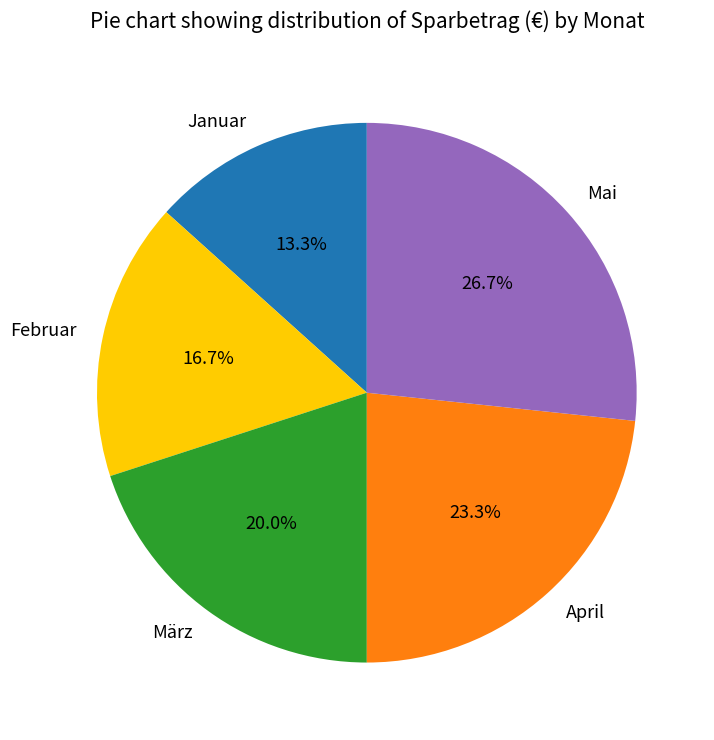

Between Januar and Februar, which is larger?

Februar